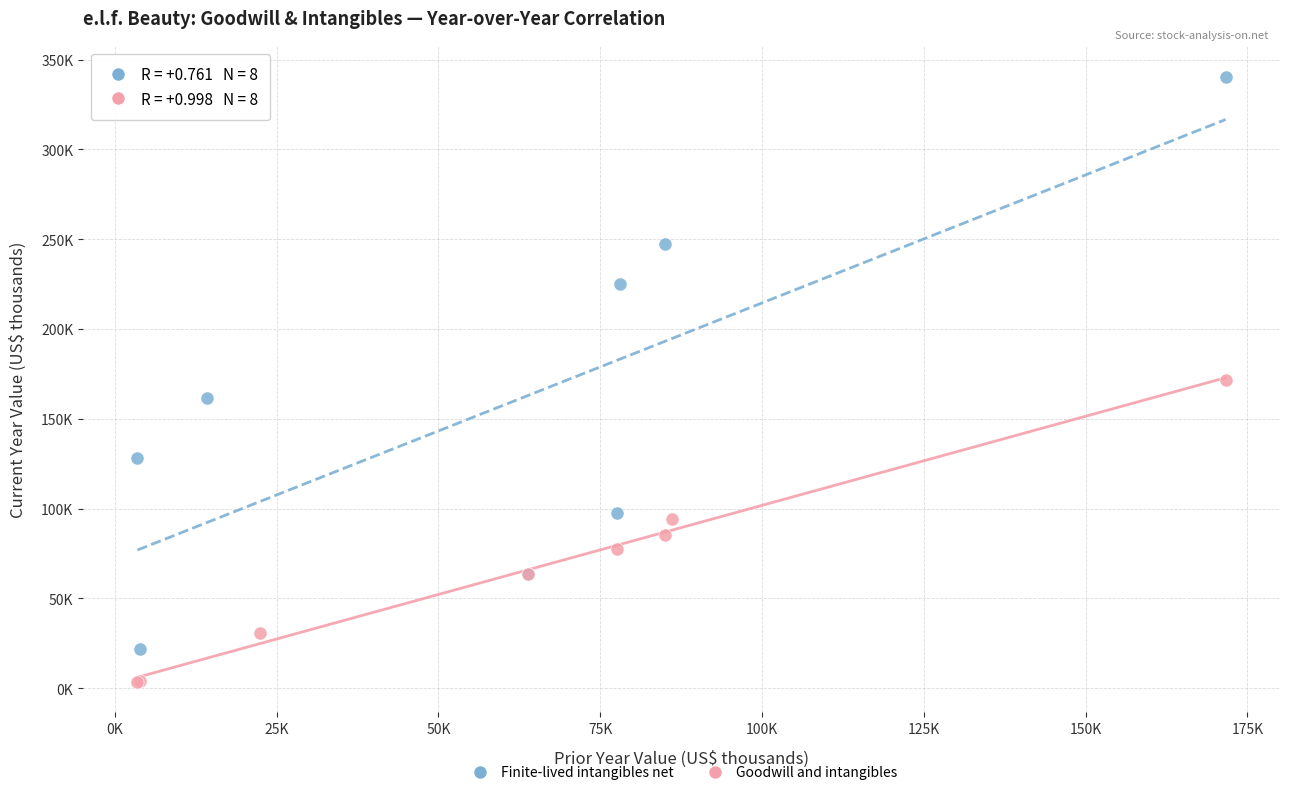

Which series reaches the minimum Y coordinate?

Goodwill and intangibles